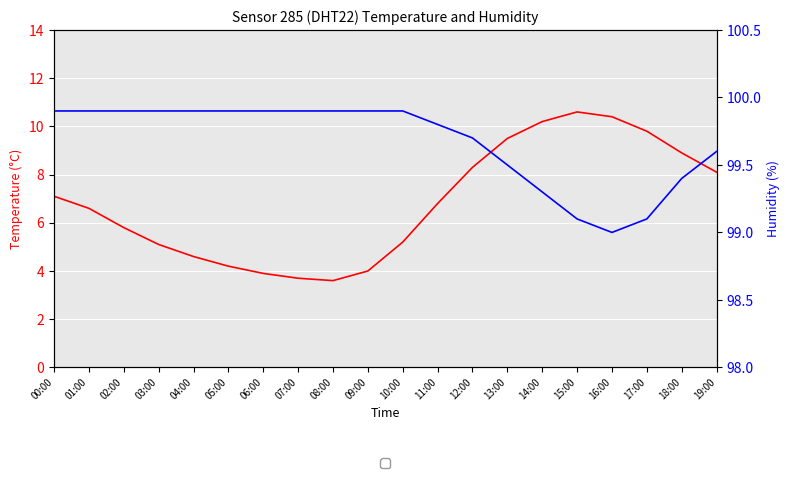

Reading left to right, list all the values displayed in this chart.

temperature: 00:00=7.1	01:00=6.6	02:00=5.8	03:00=5.1	04:00=4.6	05:00=4.2	06:00=3.9	07:00=3.7	08:00=3.6	09:00=4.0	10:00=5.2	11:00=6.8	12:00=8.3	13:00=9.5	14:00=10.2	15:00=10.6	16:00=10.4	17:00=9.8	18:00=8.9	19:00=8.1
humidity: 00:00=99.9	01:00=99.9	02:00=99.9	03:00=99.9	04:00=99.9	05:00=99.9	06:00=99.9	07:00=99.9	08:00=99.9	09:00=99.9	10:00=99.9	11:00=99.8	12:00=99.7	13:00=99.5	14:00=99.3	15:00=99.1	16:00=99.0	17:00=99.1	18:00=99.4	19:00=99.6